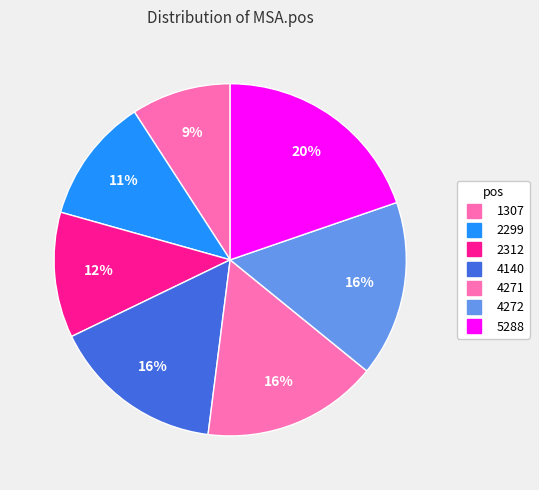

How many slices are in this pie chart?

7